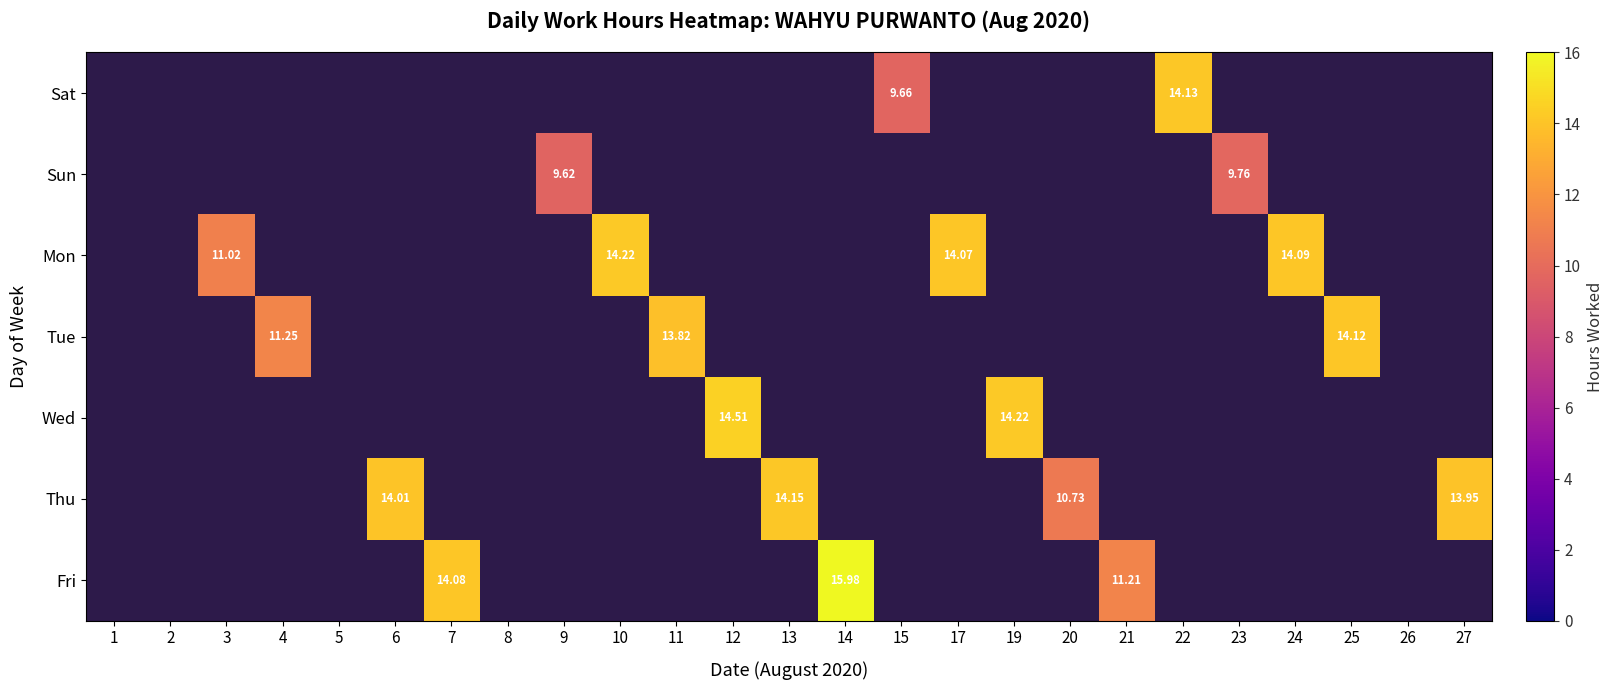

Is the value of Wed at 14 greater than the value of Fri at 4?

No